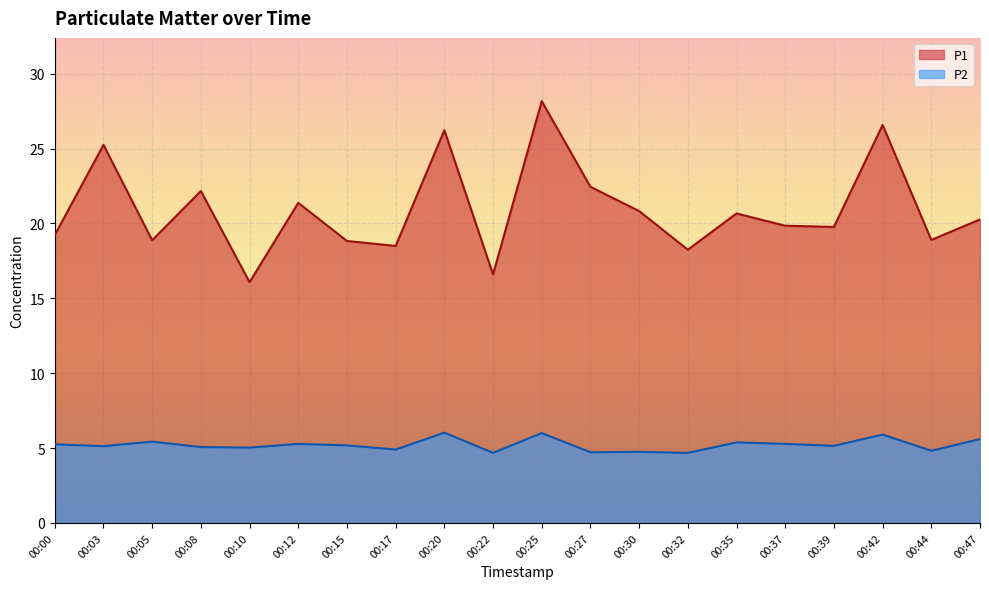

At which category does the chart reach its peak across all series?

00:25